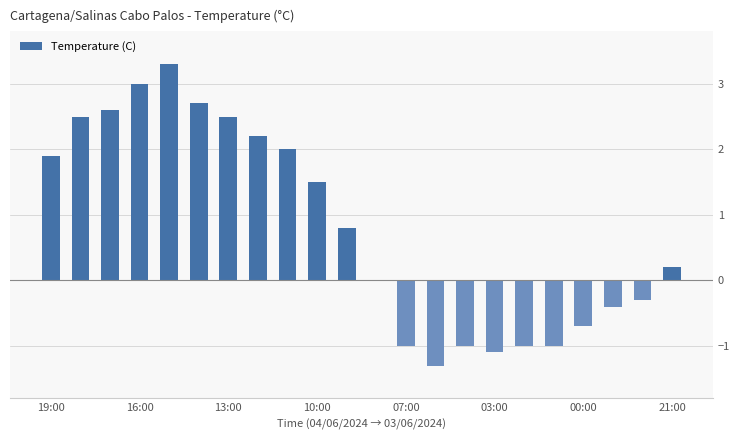

What is the sum of all values?

17.4